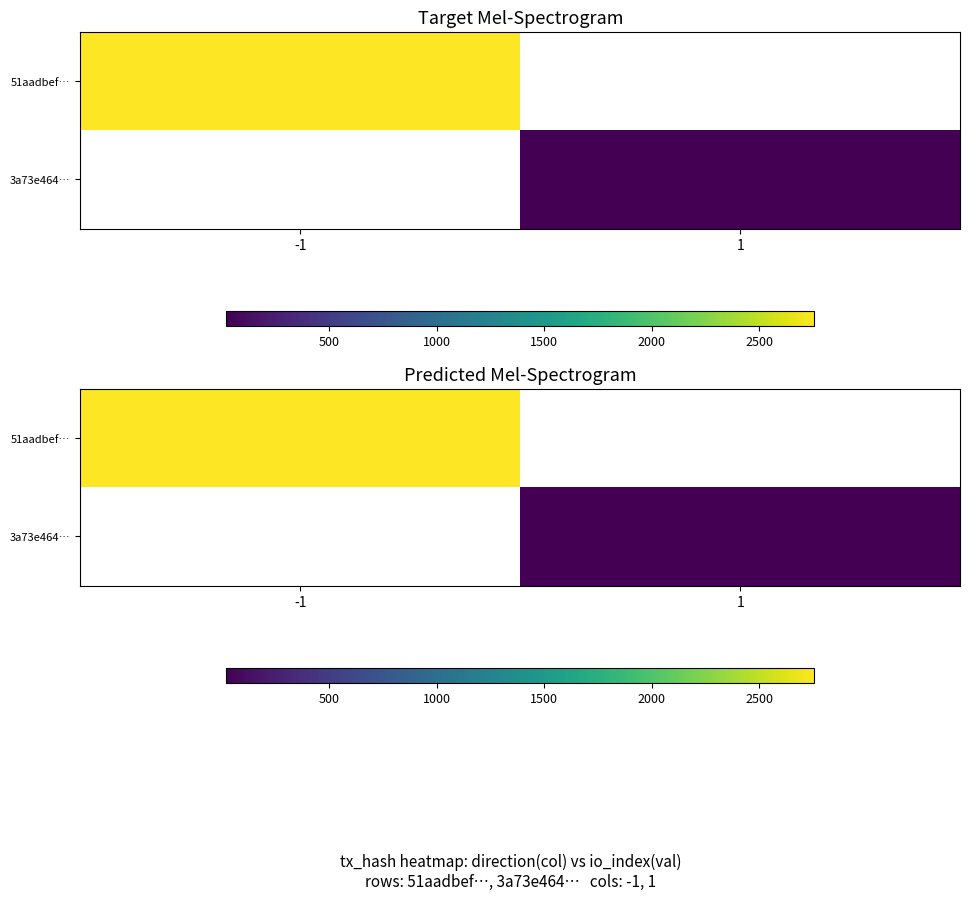

List the series in order of their peak value, highest first.

51aadbef…, 3a73e464…